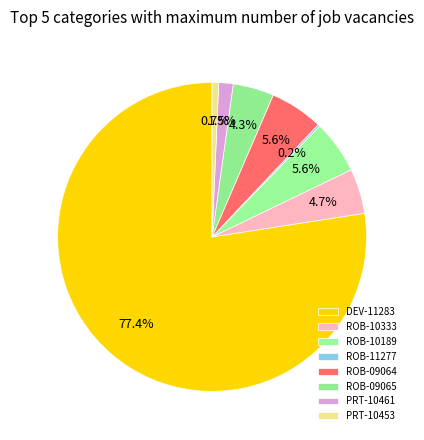

What is the change in value from DEV-11283 to ROB-09065?

-170.0